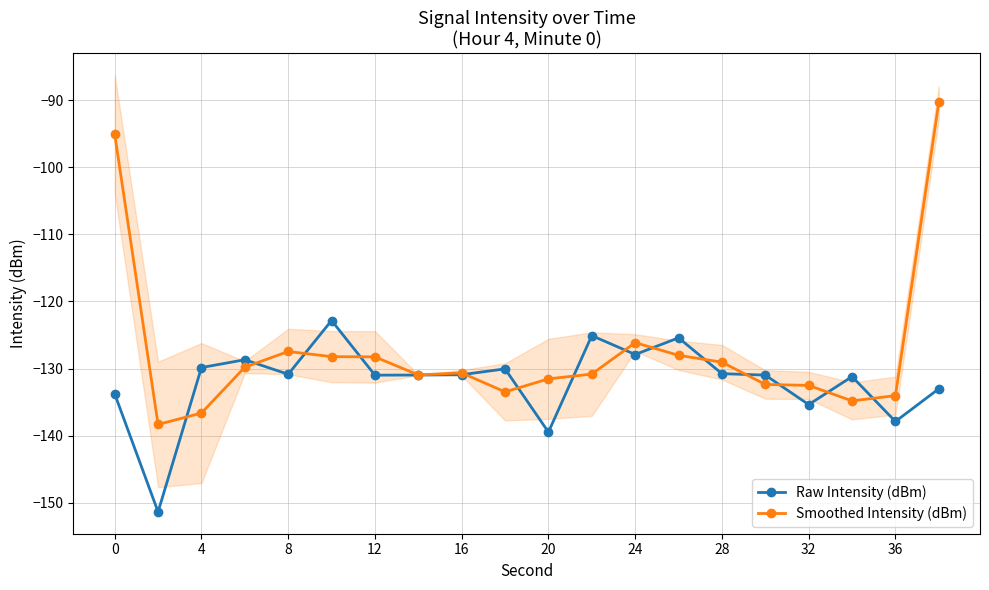

In Raw Intensity (dBm), how many points are higher than both neighbors (excluding endpoints)?

6